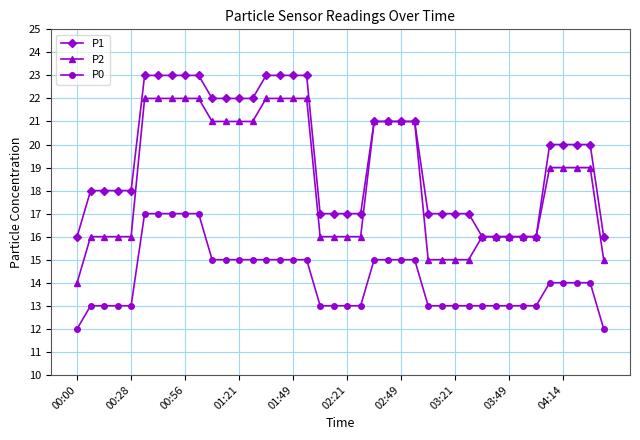

What is the value of the P1 point at the 36th from the left?

20